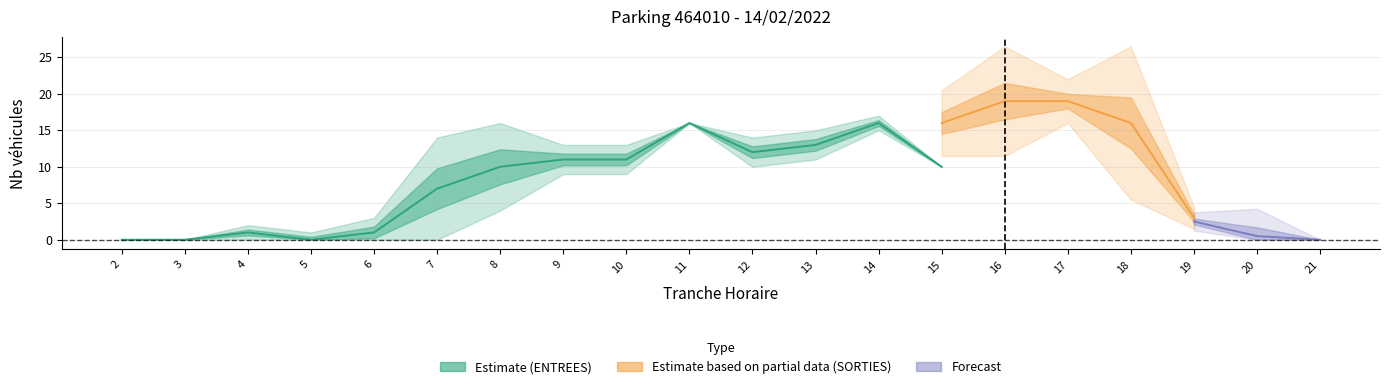

The value of ENTREES_NB_ABONNE at 19 is -4. True or false?

False